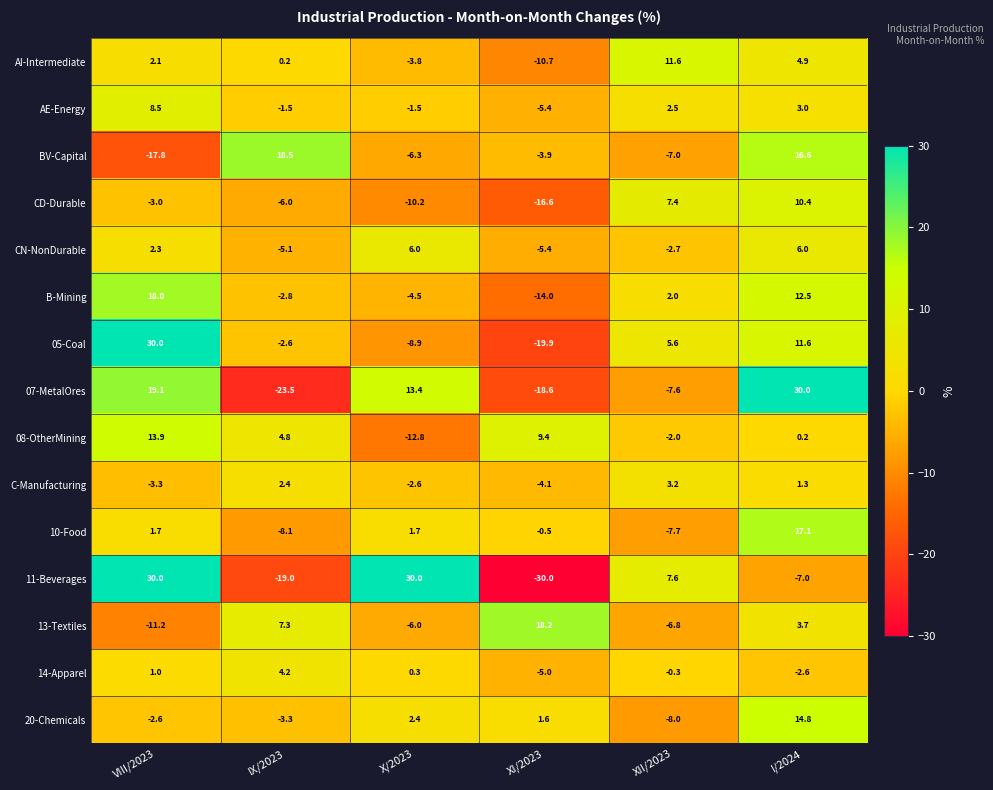

Rank the series at X/2023 from lowest to highest value.

08-OtherMining, CD-Durable, 05-Coal, BV-Capital, 13-Textiles, B-Mining, AI-Intermediate, C-Manufacturing, AE-Energy, 14-Apparel, 10-Food, 20-Chemicals, CN-NonDurable, 07-MetalOres, 11-Beverages